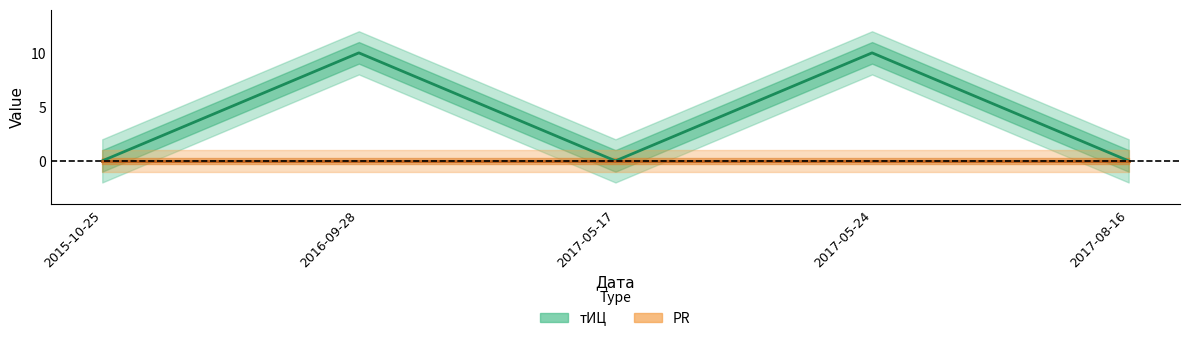

True or false: the data shows -6 at 2017-08-16.

False